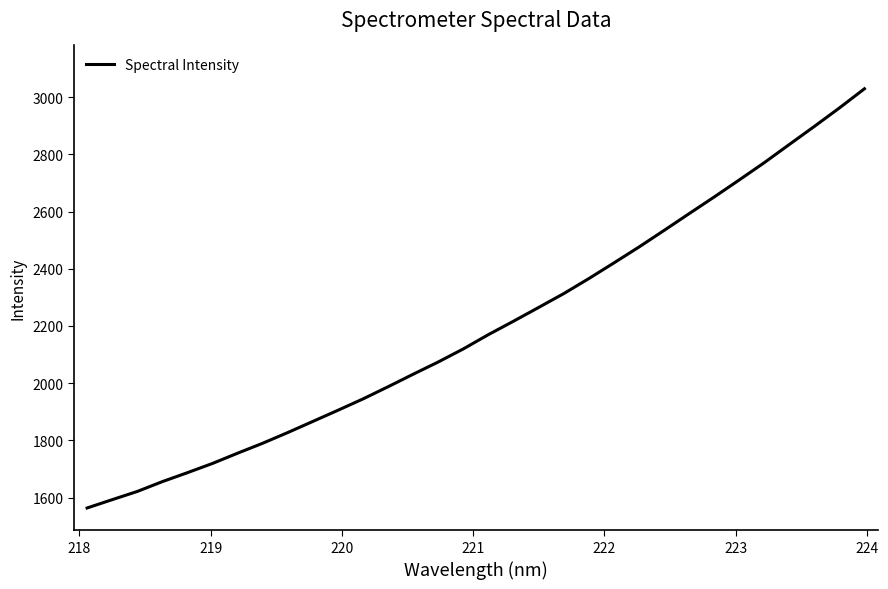

What is the smallest value displayed?

1563.4